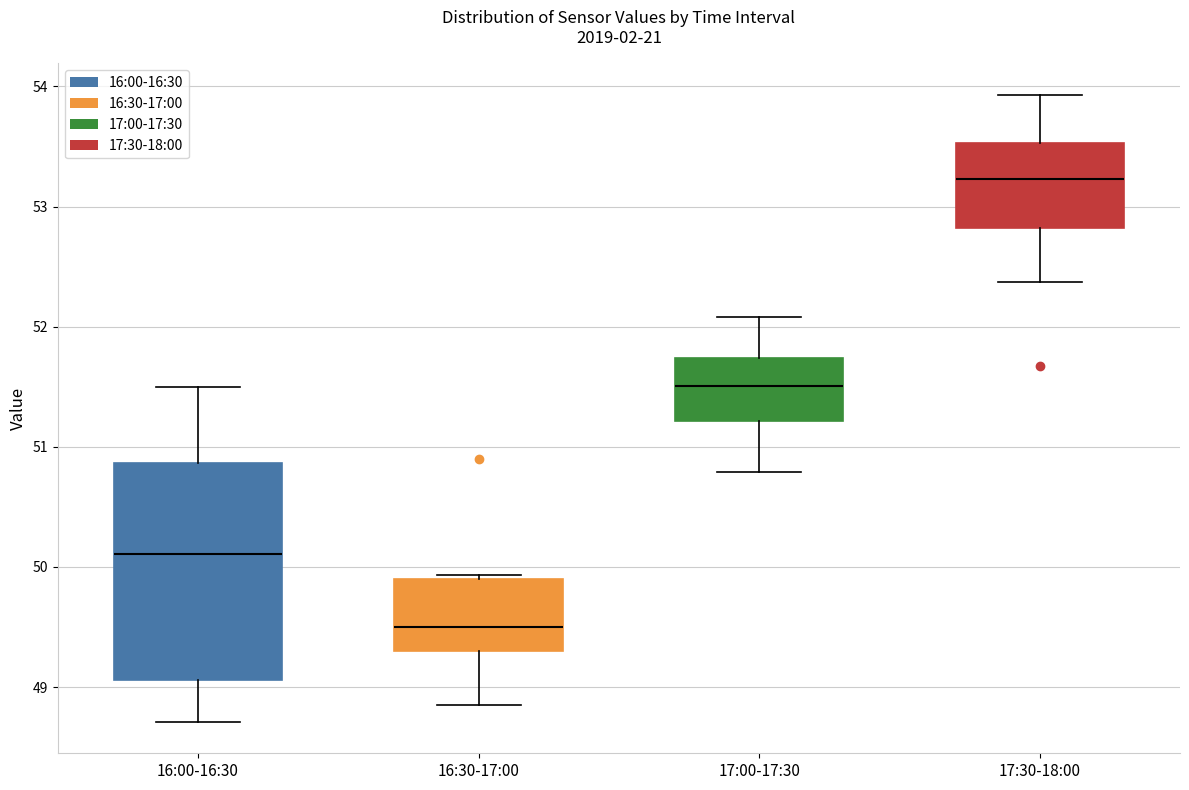

Reading left to right, transcribe this box plot: for each box, give where its median line is, the range the box spans, and where its two whiskers end, as read against the y-axis. The values are not printed on the chart, so give them approximately, as read against the axis.

16:00-16:30: median 50.1, box 49.1 to 50.9, whiskers 48.7 to 51.5
16:30-17:00: median 49.5, box 49.3 to 49.9, whiskers 48.9 to 49.9 (just above the box's upper edge)
17:00-17:30: median 51.5, box 51.2 to 51.7, whiskers 50.8 to 52.1
17:30-18:00: median 53.2, box 52.8 to 53.5, whiskers 52.4 to 53.9